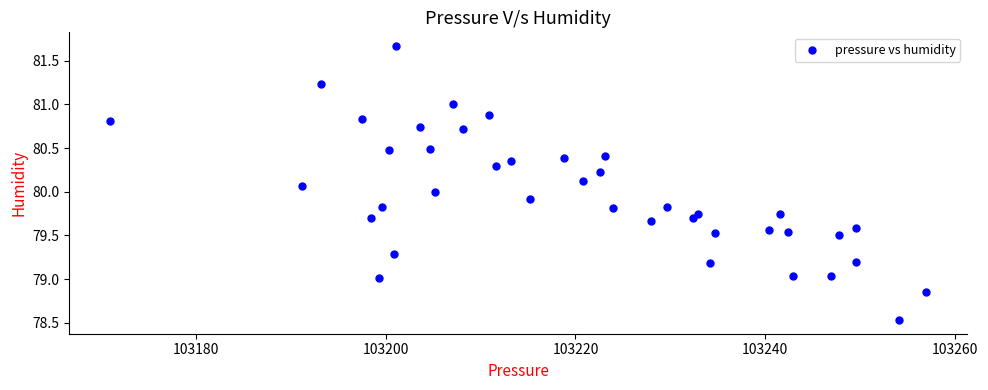

What is the range of X values (max minus min)?

85.9